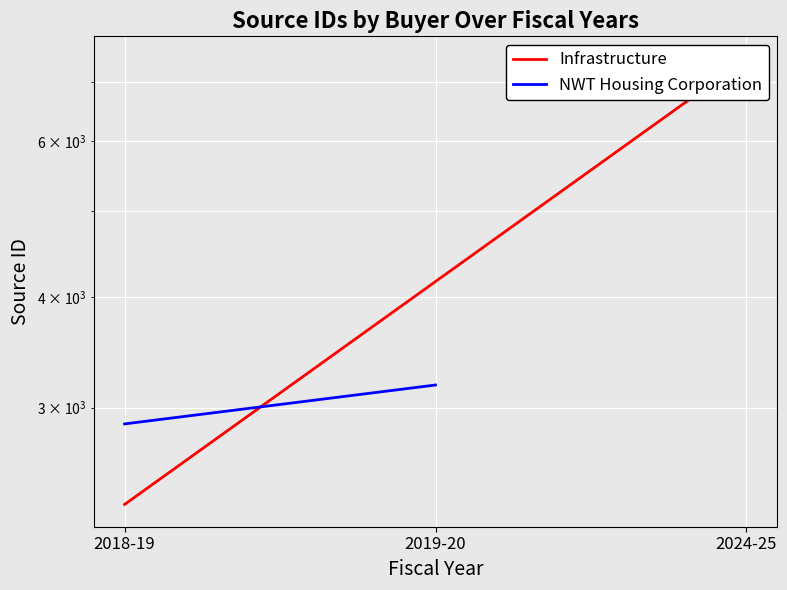

What is the approximate value of Infrastructure at 2018-19, to the nearest 100?

2300